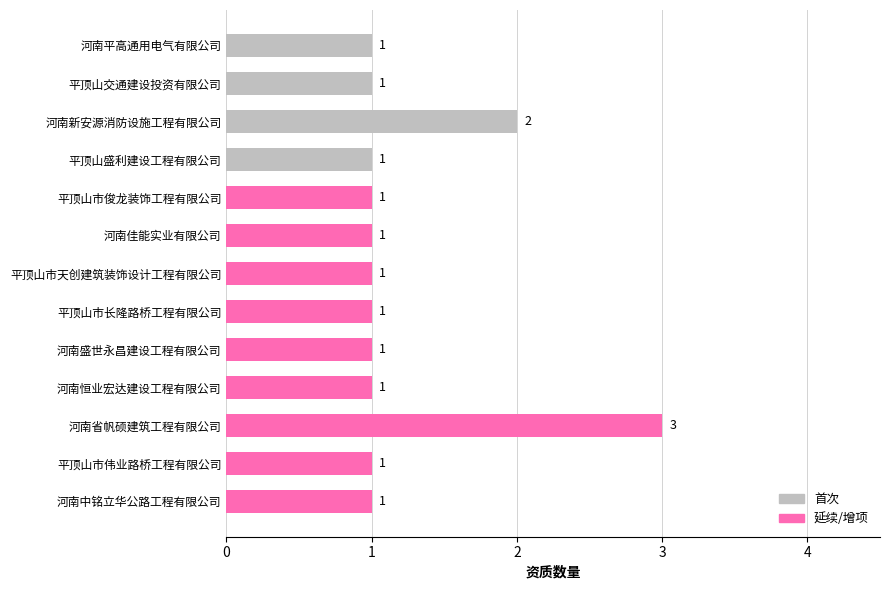

True or false: the data shows 1 at 河南平高通用电气有限公司.

True